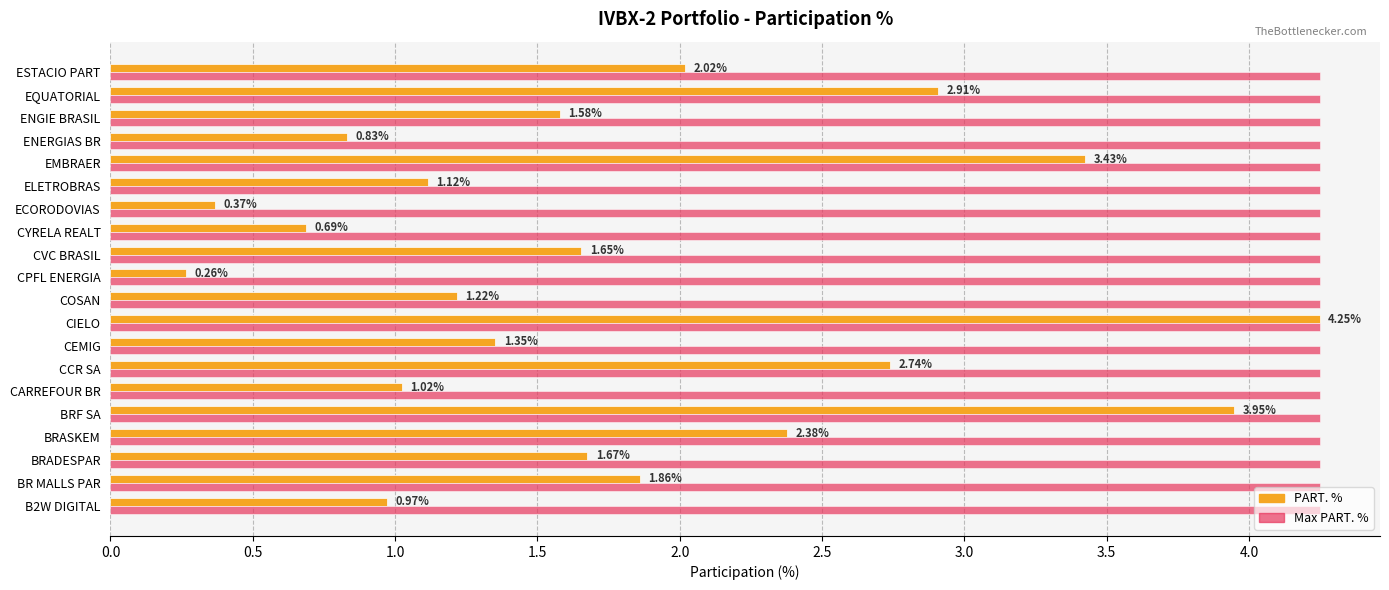

What is the average value of the PART. % series?

1.8